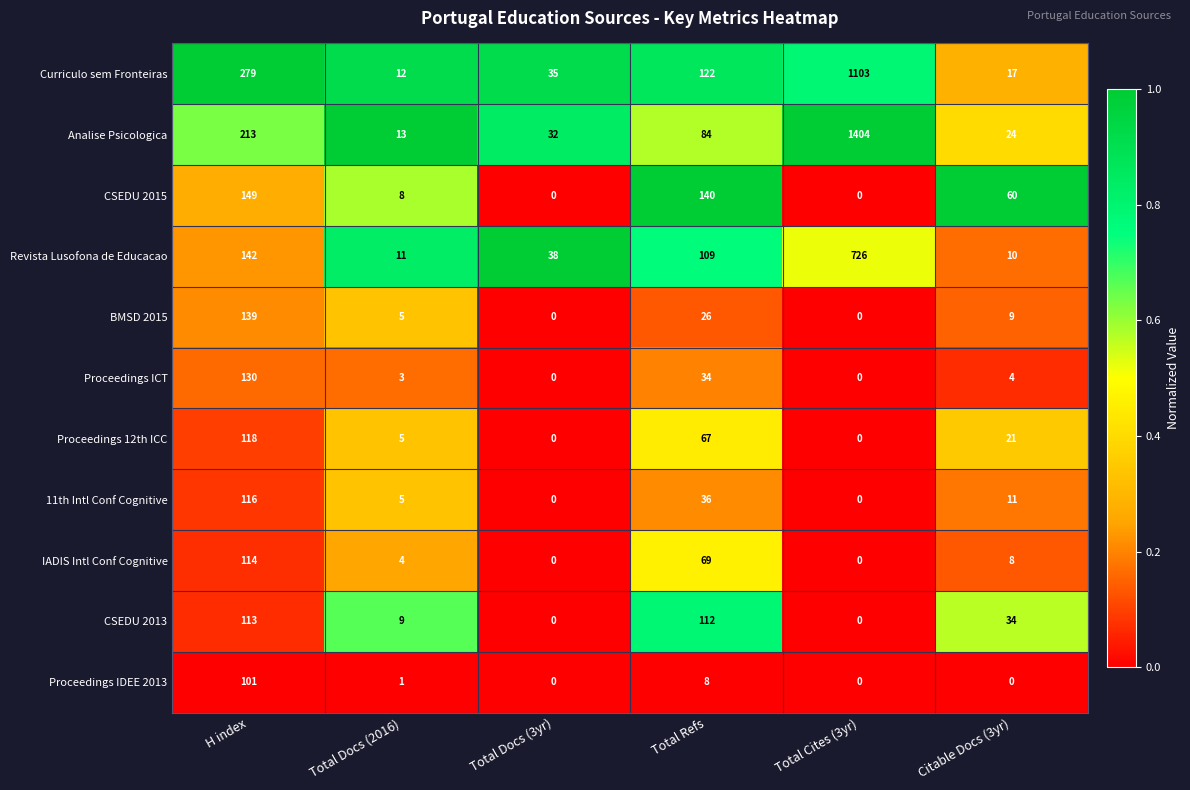

Which category has the highest value in the CSEDU 2013 series?

H index